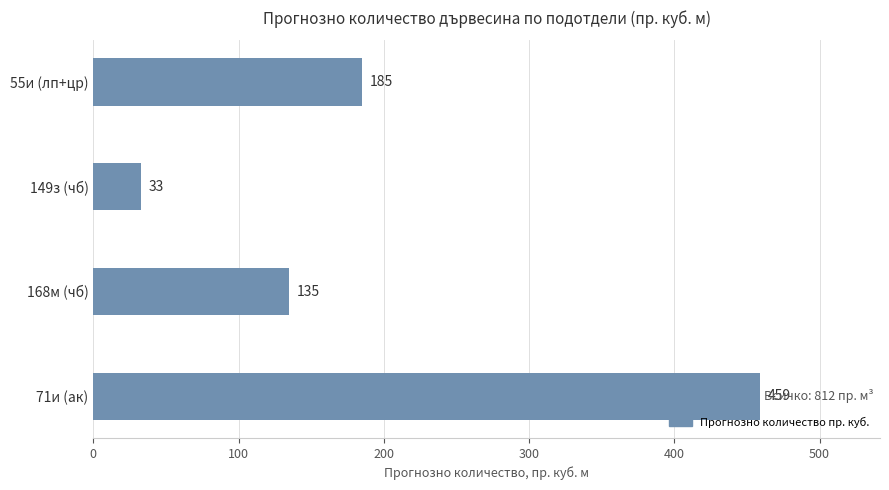

Reading top to bottom, list all the values displayed in this chart.

185	33	135	459